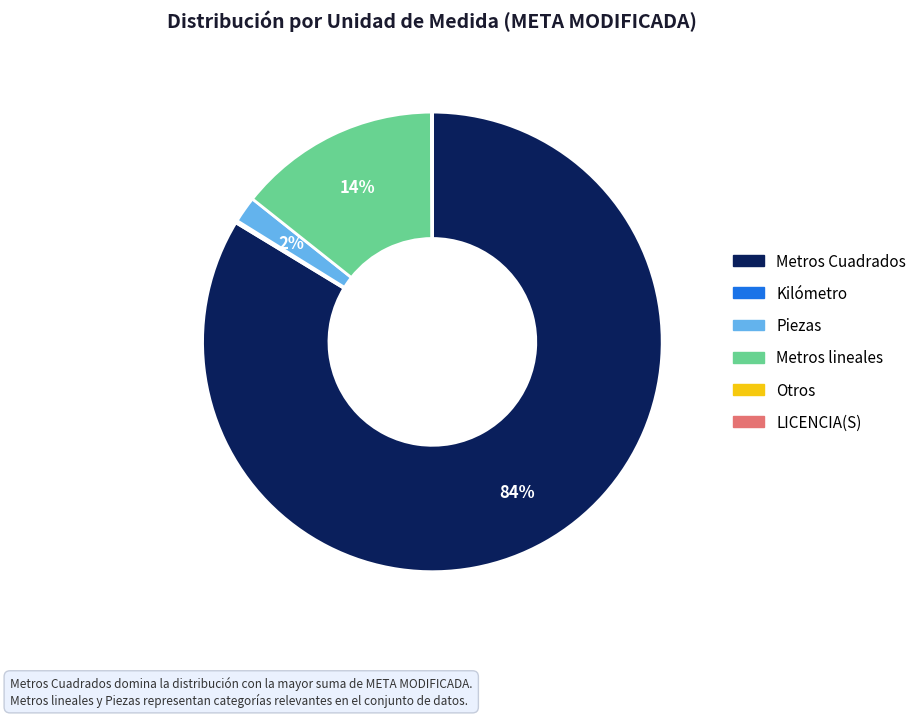

To the nearest percent, what is the average slice percentage?

17%